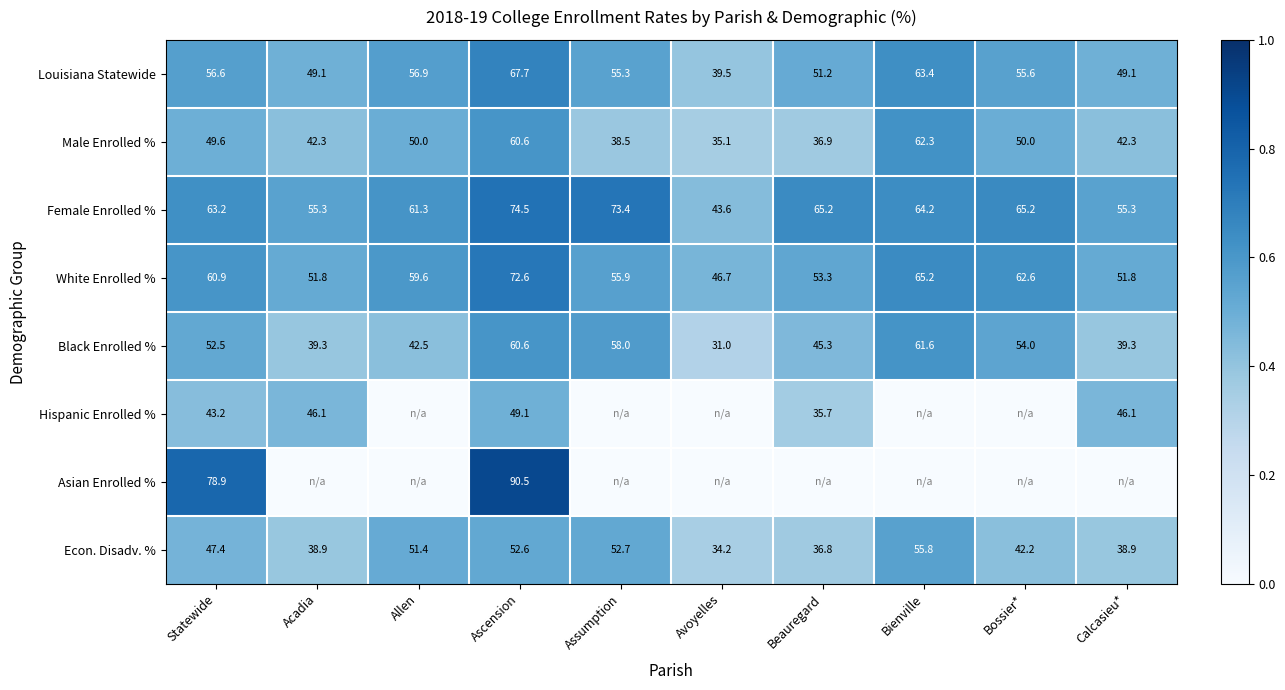

What is the sum of the White Enrolled % values at Avoyelles and Allen?

106.3